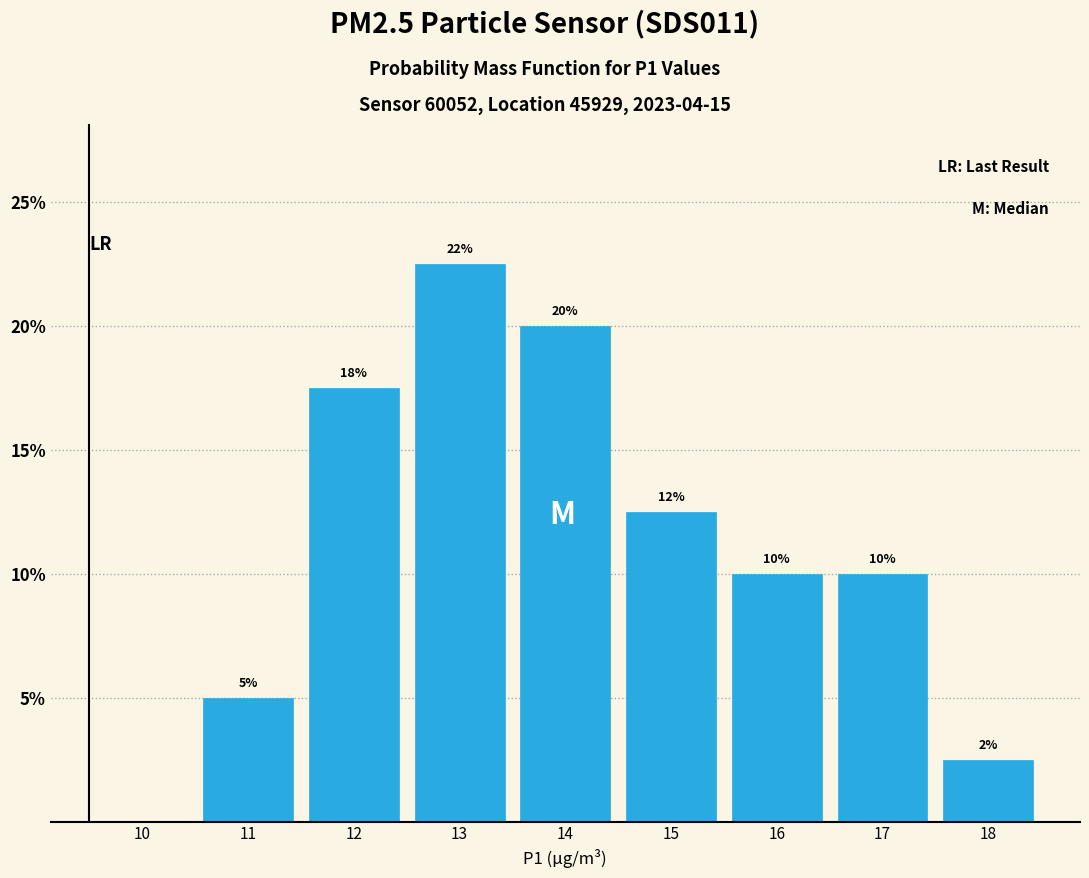

Which range on the x-axis has the tallest bar?

12.5 to 13.5